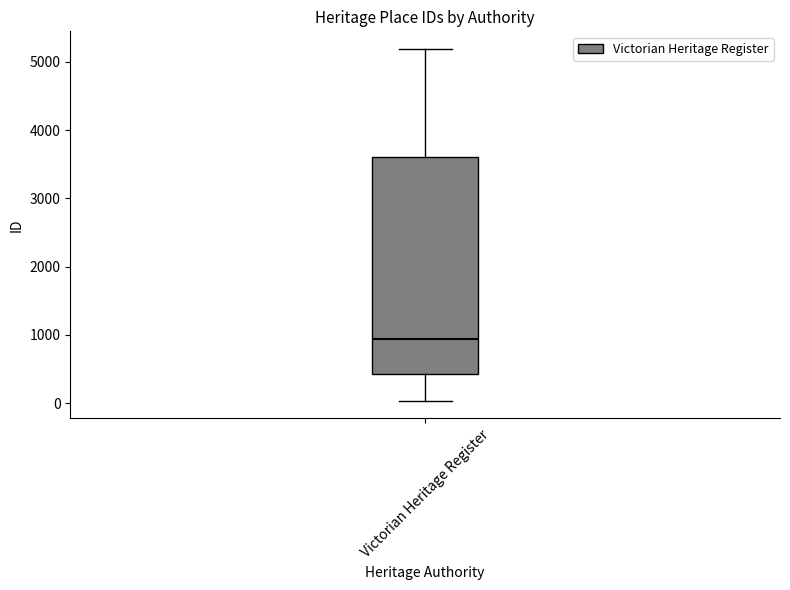

Where does the upper whisker of the box for Victorian Heritage Register end on the y-axis? The values are not printed on the chart, so give them approximately, as read against the axis.

5200